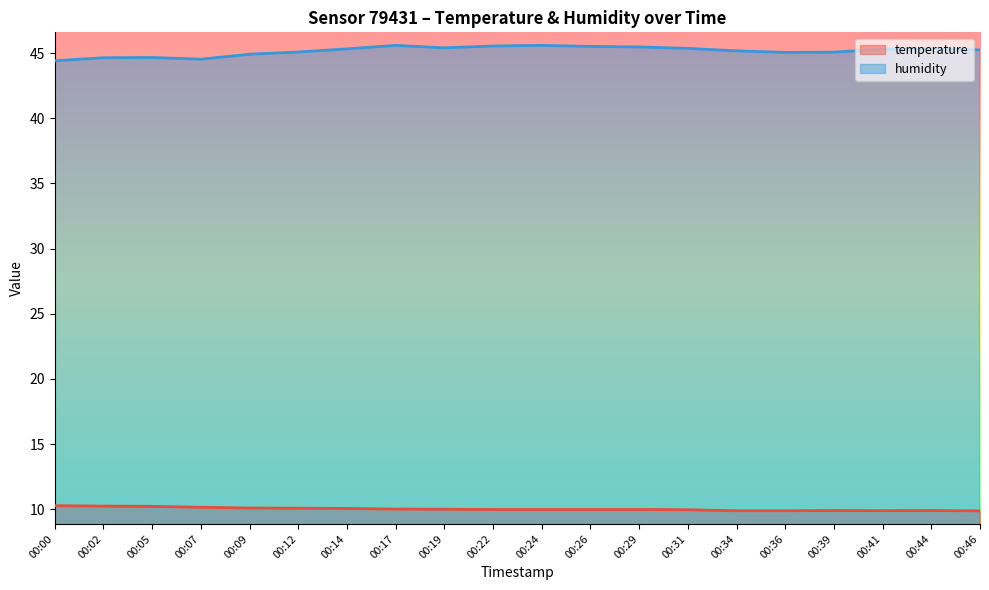

Does the chart have visible grid lines?

No